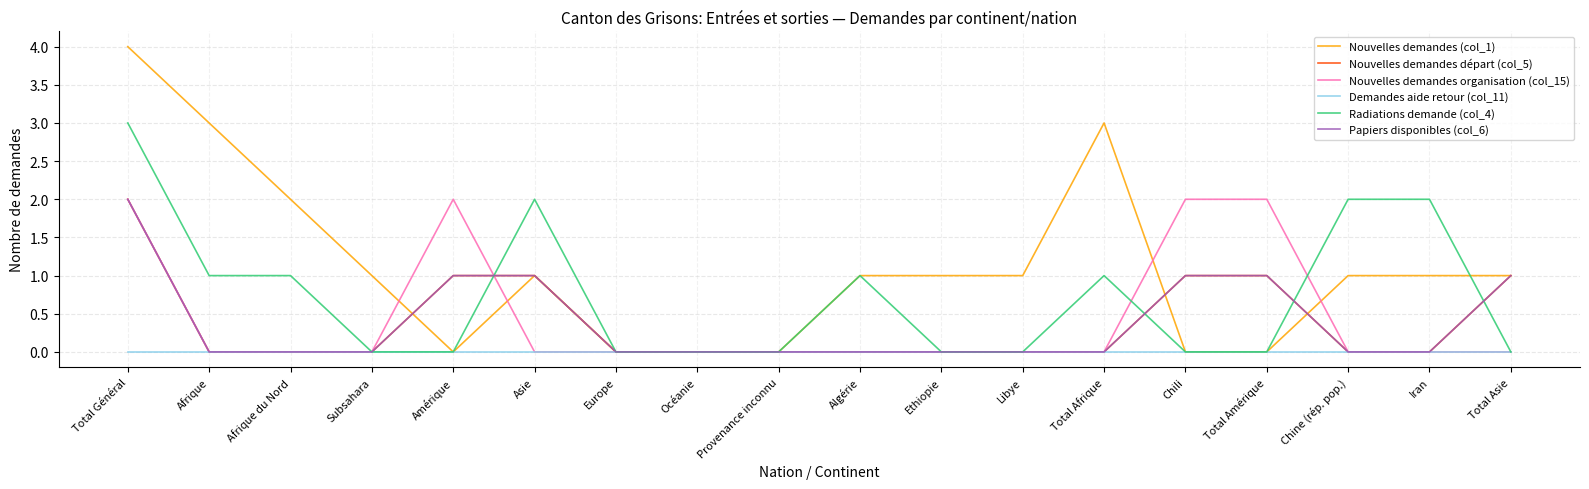

Does the chart have visible grid lines?

Yes